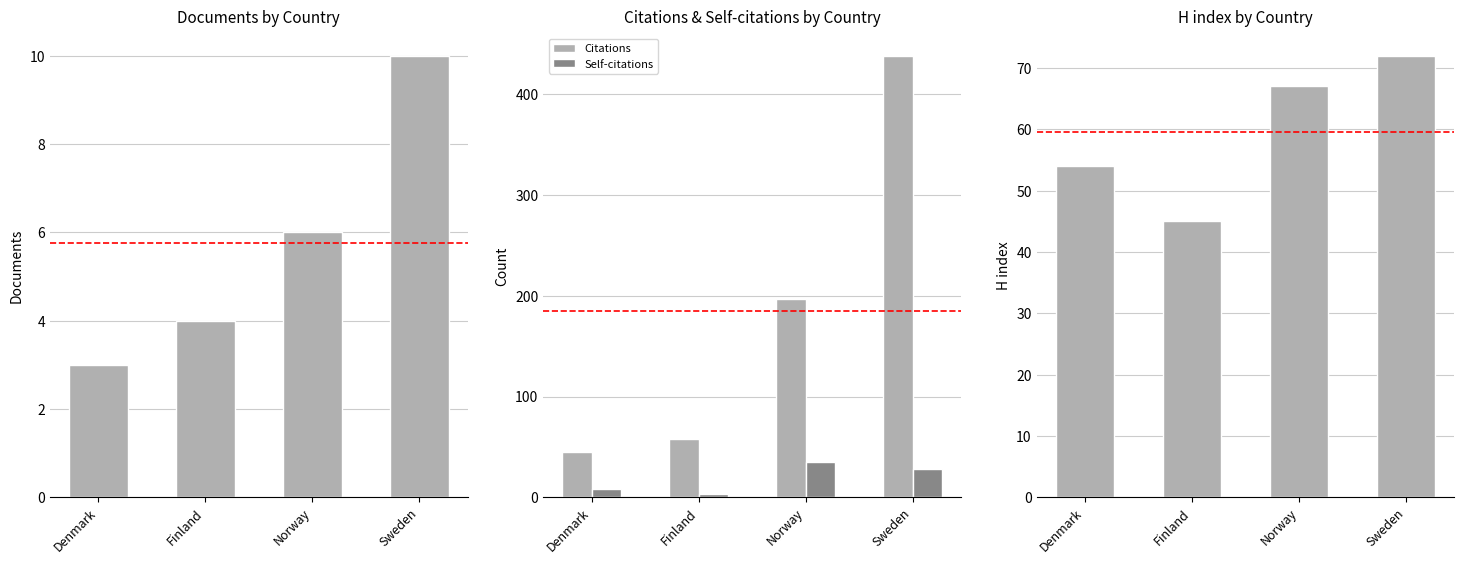

How many data points in Self-citations are above 28?

1